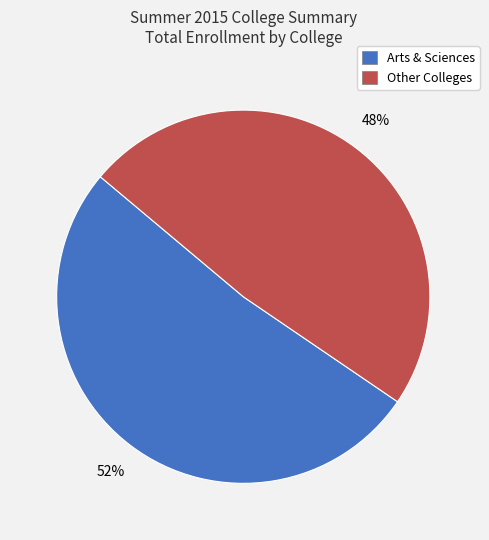

To the nearest percent, what is the average slice percentage?

50%